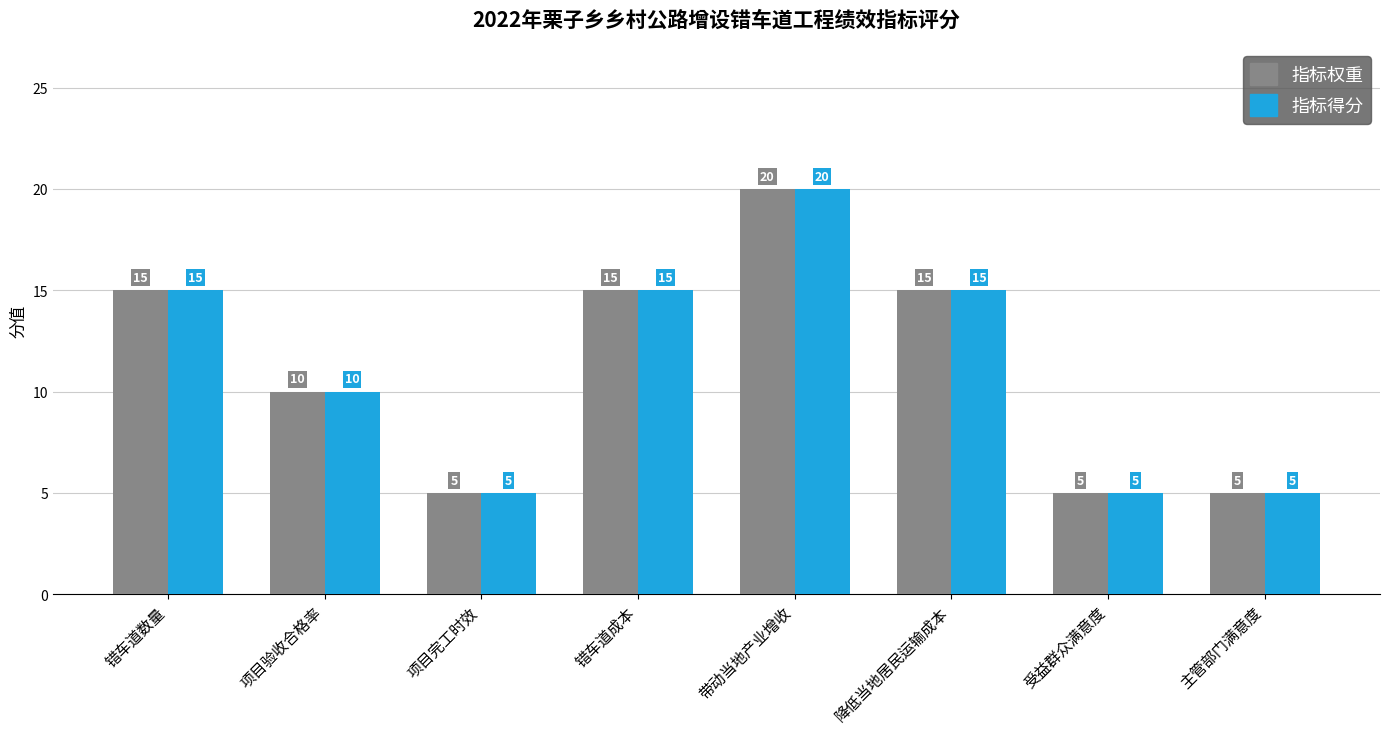

What is the label of the 8th bar from the right?

错车道数量